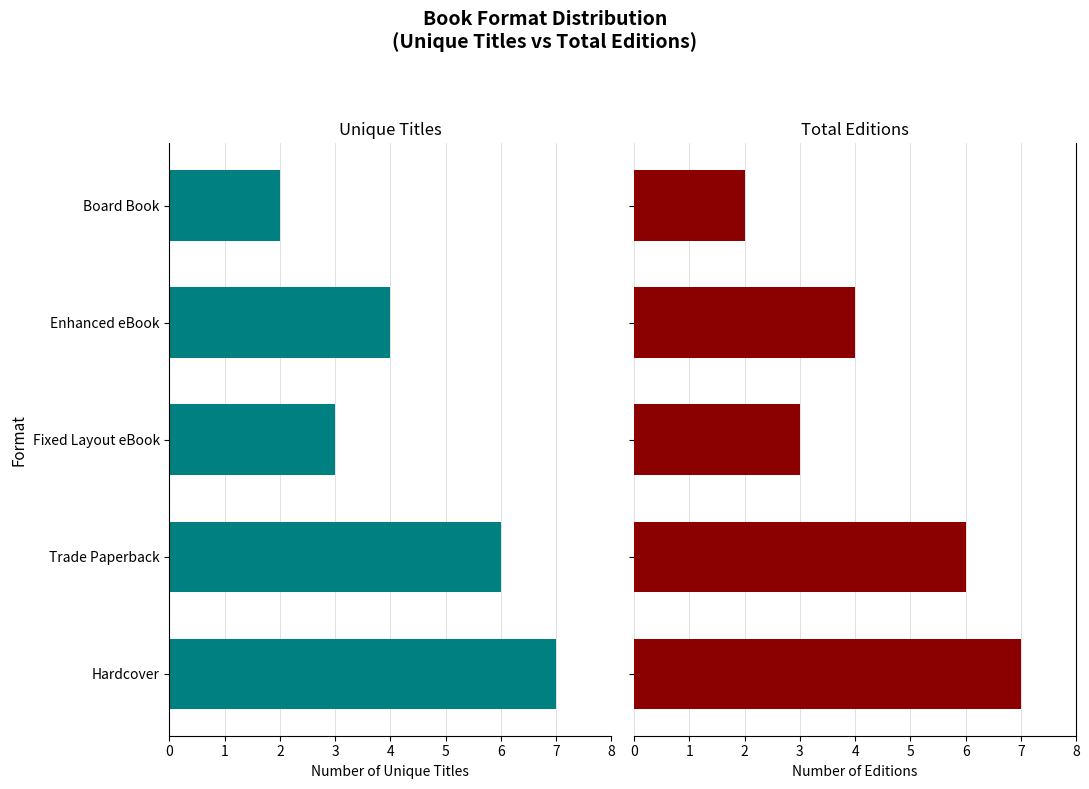

Reading left to right, what are all the values shown in this chart?

Unique Titles: 0=7	1=6	2=3	3=4	4=2
Total Editions: 0=7	1=6	2=3	3=4	4=2